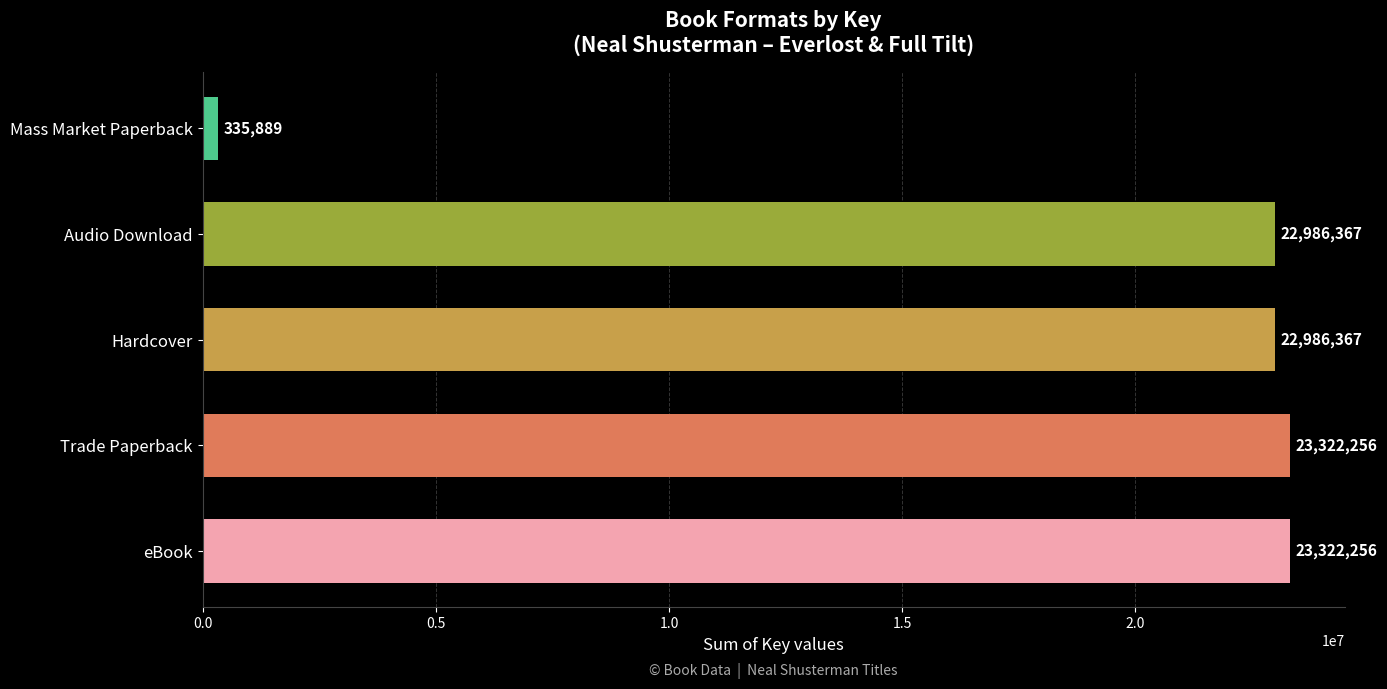

What is the greatest value displayed?

23322256